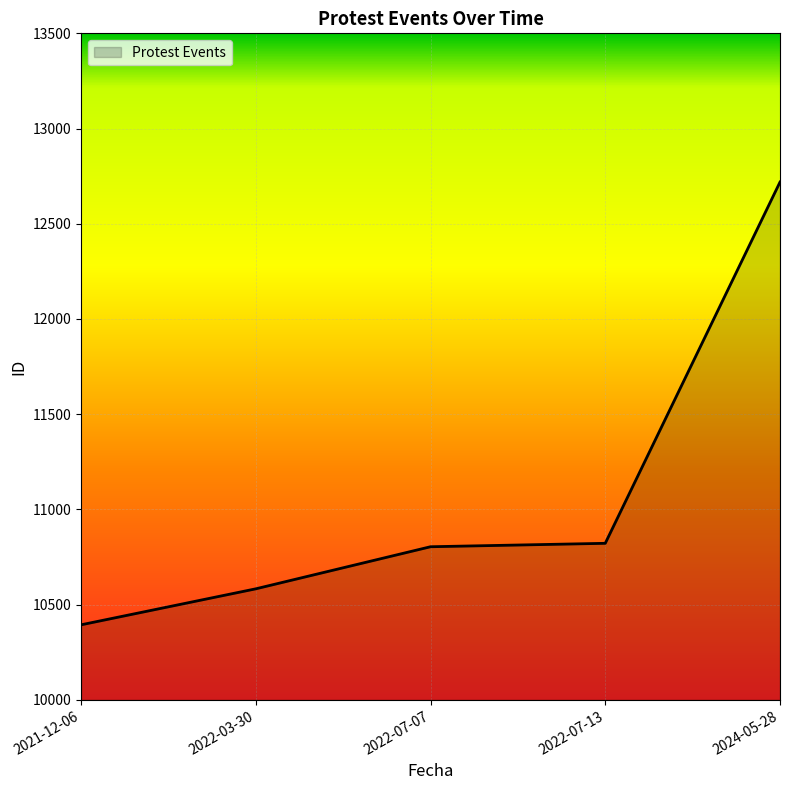

What is the greatest value displayed?

12719